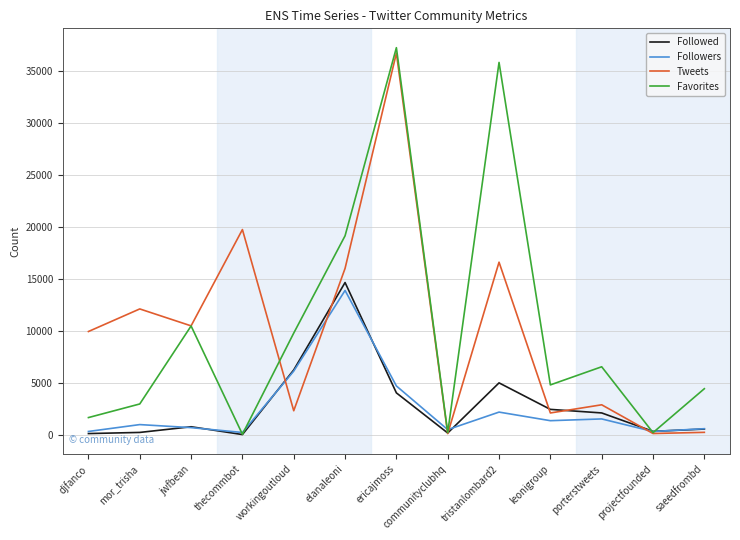

True or false: Favorites has more than 2 interior local peaks.

True